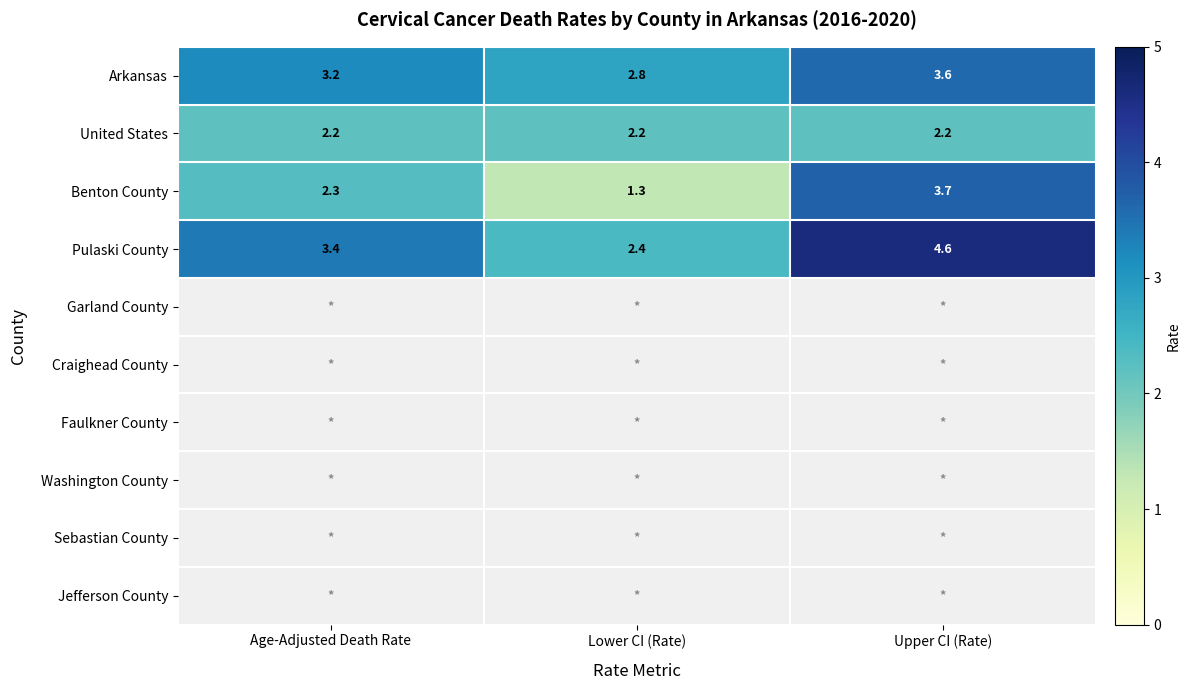

Is it true that Benton County equals 1.3 at Lower CI (Rate)?

True